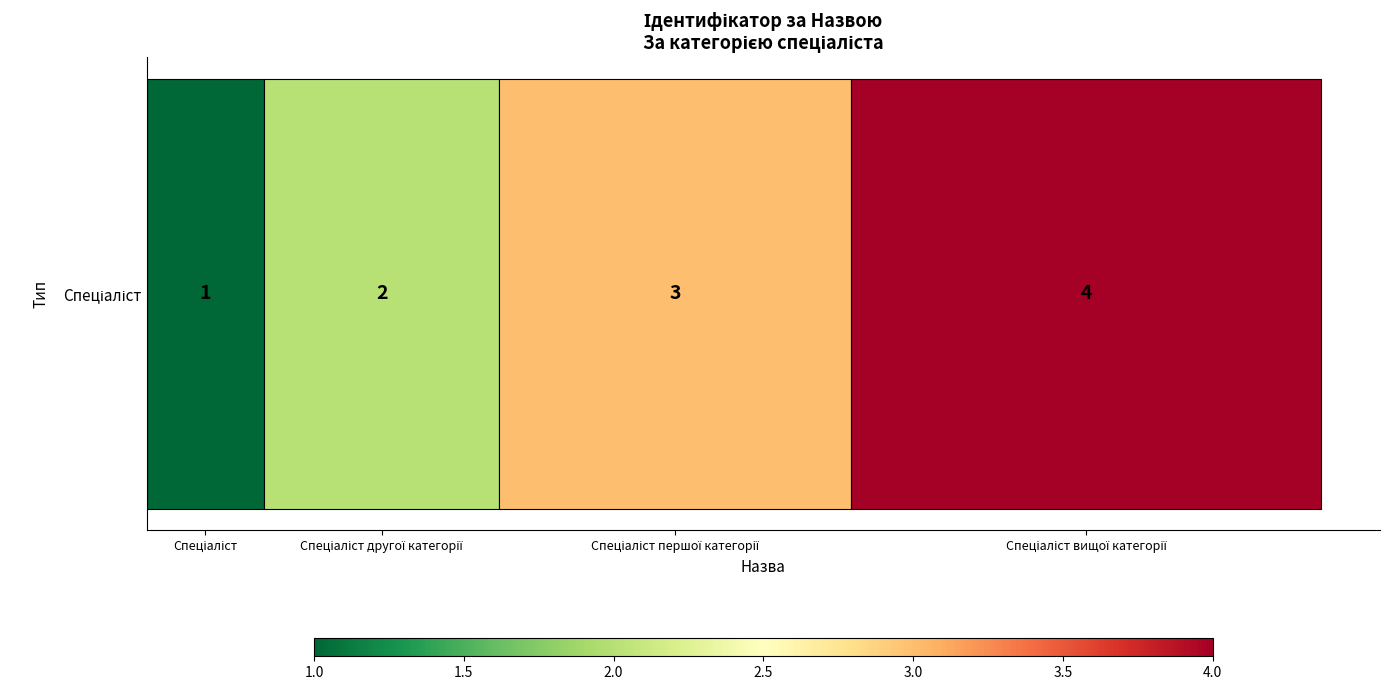

Which has a higher value, Спеціаліст or Спеціаліст вищої категорії?

Спеціаліст вищої категорії